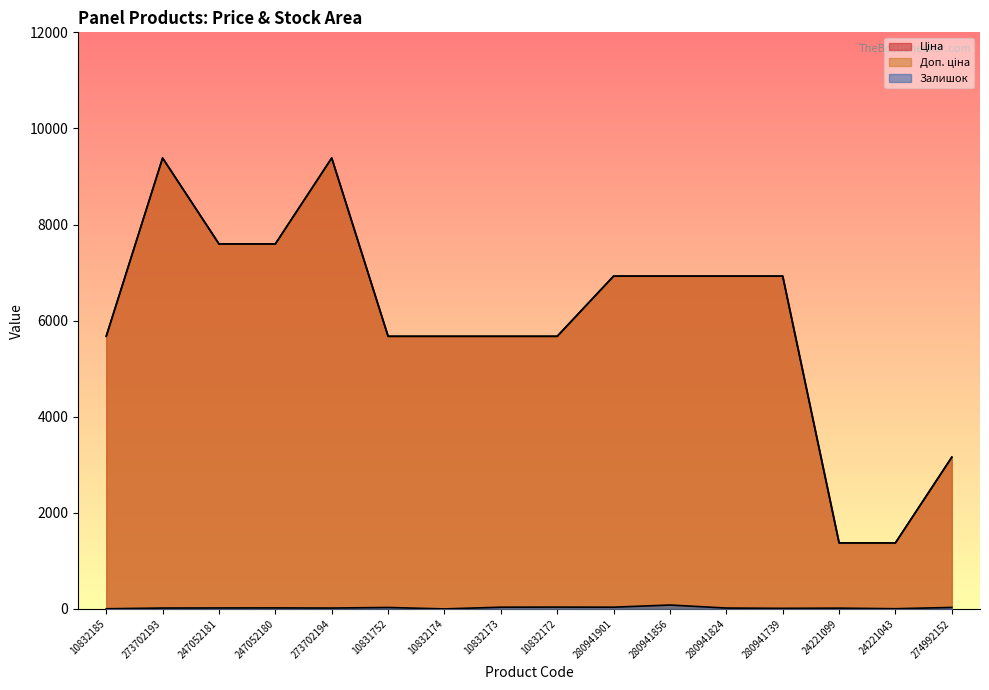

How many data points does each series have?

16